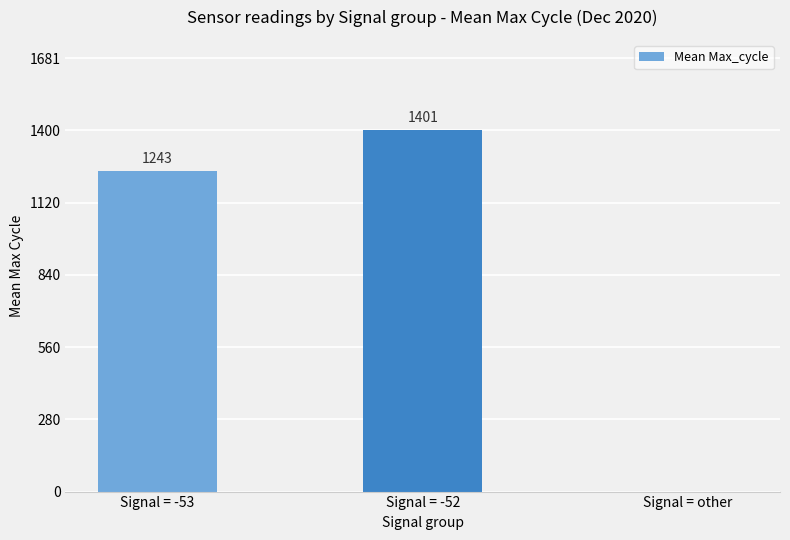

Is it true that the value at Signal = other is 0?

True